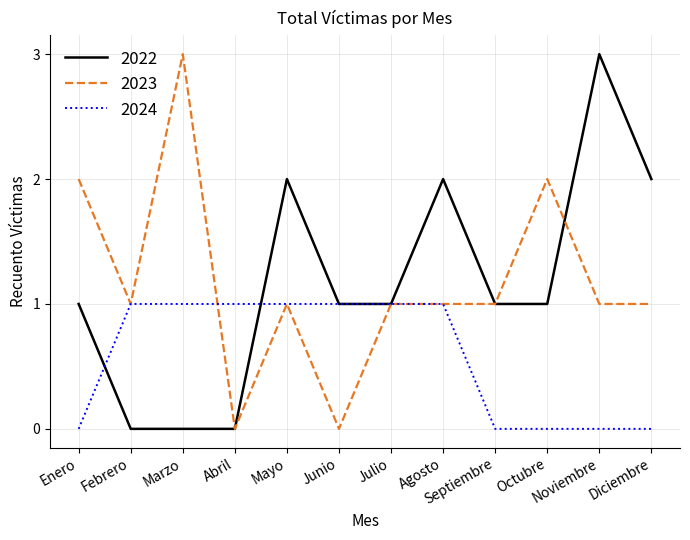

What position from the right is Mayo?

8